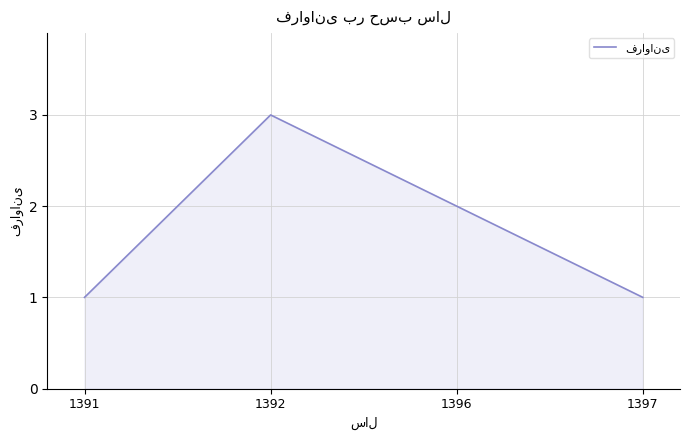

Does the chart display data point markers on the line(s)?

No